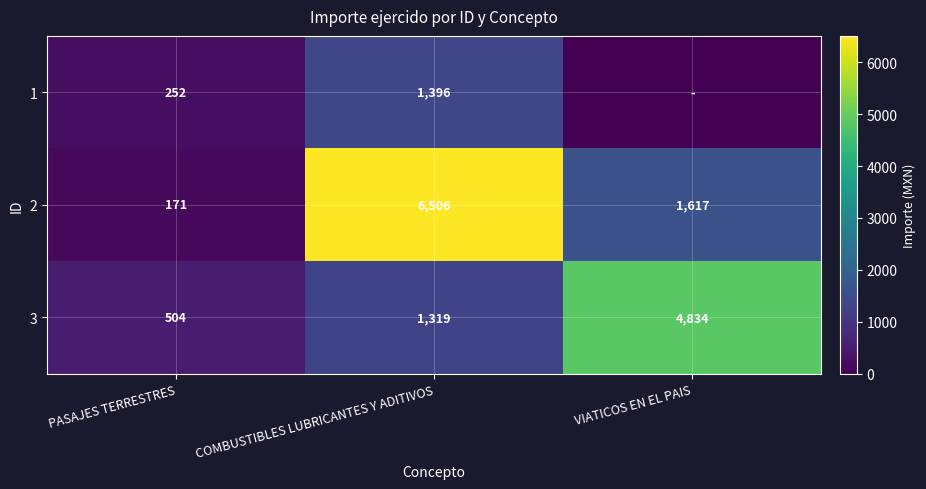

What is the difference between the 3 values at VIATICOS EN EL PAIS and COMBUSTIBLES LUBRICANTES Y ADITIVOS?

3515